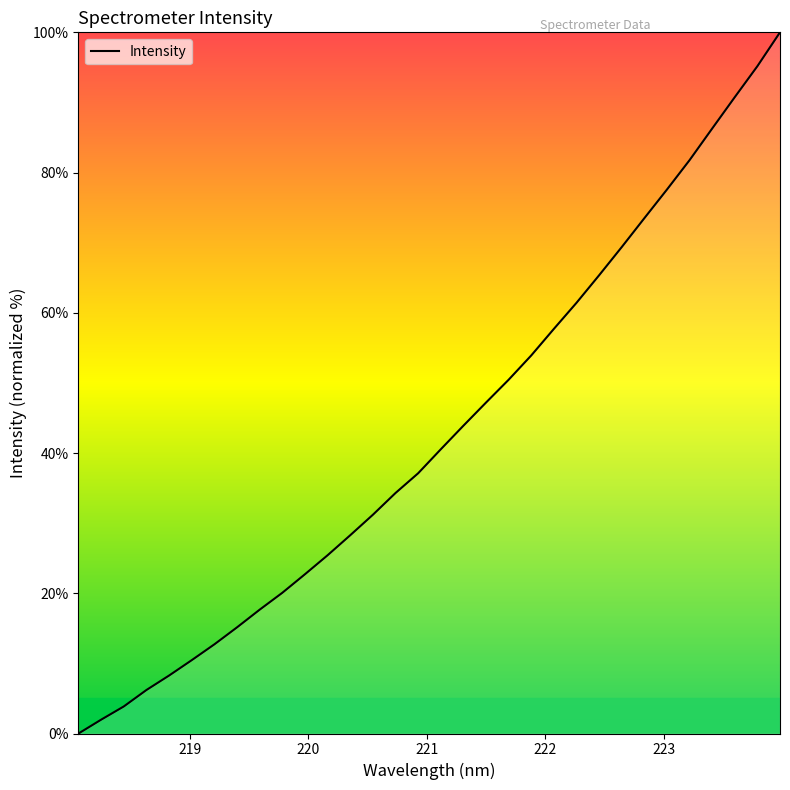

What is the greatest value displayed?

100.0